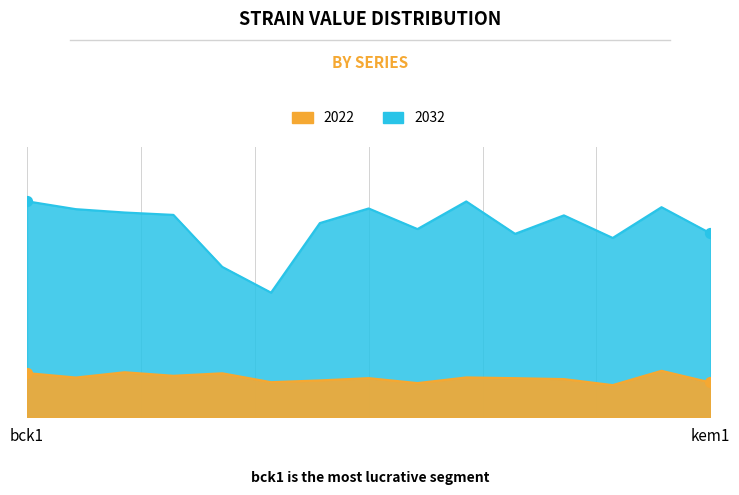

Which series reaches the minimum Y coordinate?

2022